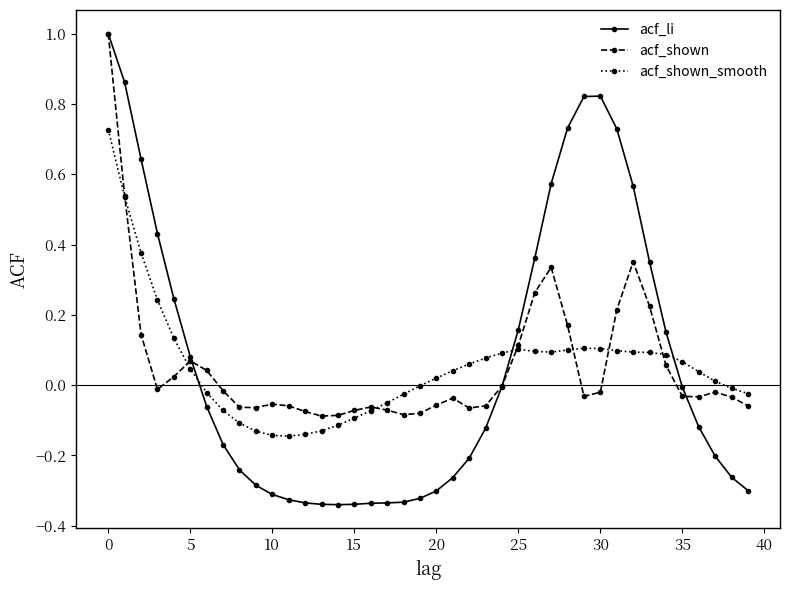

True or false: acf_li has more than 0 interior local peaks.

True